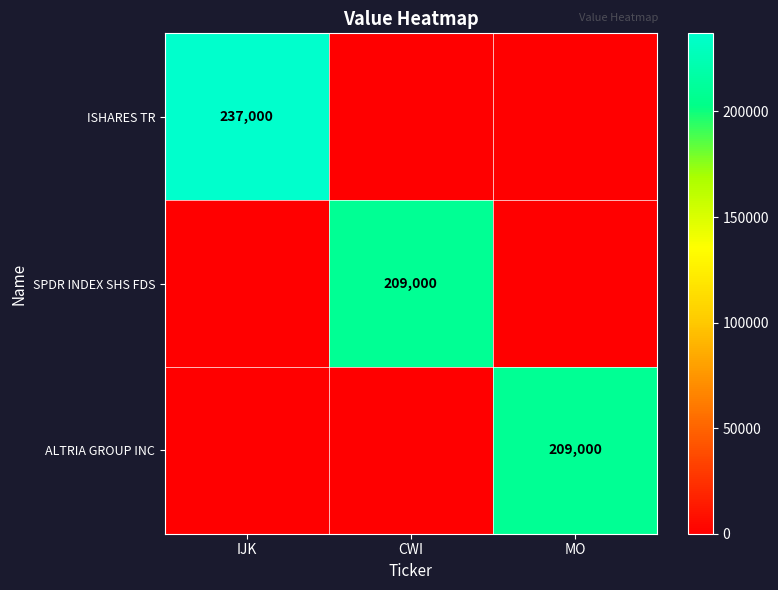

Is the value of ISHARES TR at IJK greater than the value of SPDR INDEX SHS FDS at CWI?

Yes